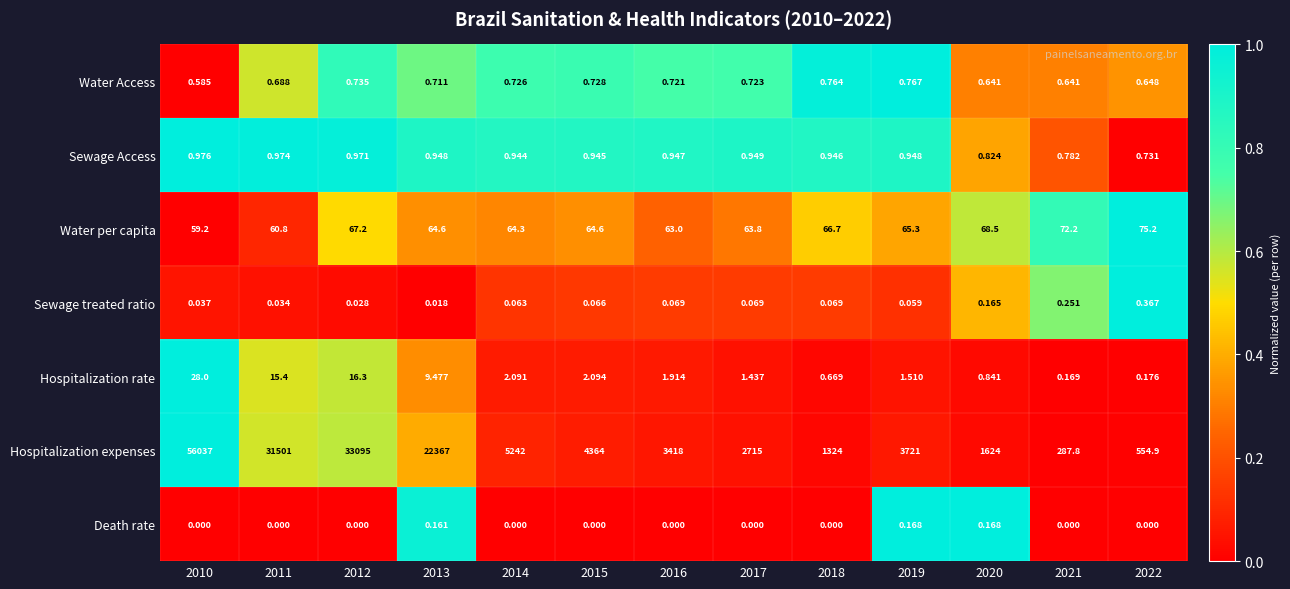

Which series has the largest range (max minus min)?

Hospitalization expenses